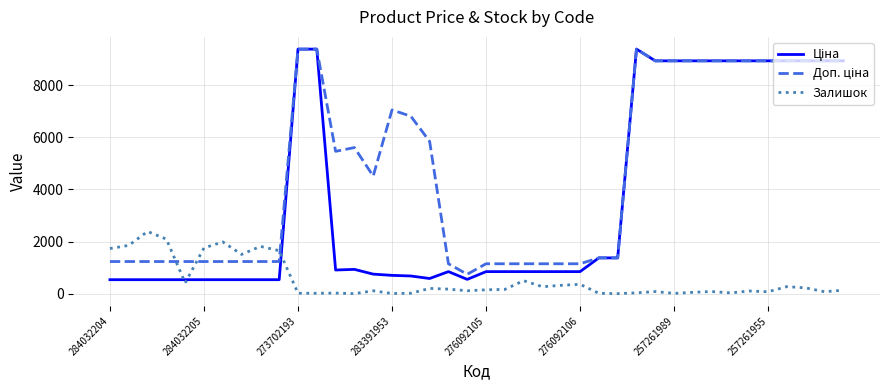

Reading left to right, transcribe all the data shown in this chart.

Ціна: 539.0	539.0	539.0	539.0	539.0	539.0	539.0	539.0	539.0	539.0	9384.0	9384.0	910.4	934.5	752.2	705.1	681.0	584.4	848.4	551.5	848.4	848.4	848.4	848.4	848.4	848.4	1375.4	1375.4	9384.0	8934.1	8934.1	8934.1	8934.1	8934.1	8934.1	8934.1	8934.1	8934.1	8934.1	8934.1
Доп. ціна: 1235.4	1235.4	1235.4	1235.4	1235.4	1235.4	1235.4	1235.4	1235.4	1235.4	9384.0	9384.0	5462.3	5607.2	4513.3	7051.3	6809.8	5843.9	1149.7	747.0	1149.7	1149.7	1149.7	1149.7	1149.7	1149.7	1375.0	1375.0	9384.0	8934.1	8934.1	8934.1	8934.1	8934.1	8934.1	8934.1	8934.1	8934.1	8934.1	8934.1
Залишок: 1734.0	1854.0	2388.0	2096.0	417.0	1757.0	1988.0	1508.0	1816.0	1653.0	18.0	18.0	24.0	2.0	113.0	8.0	19.0	204.0	177.0	114.0	151.0	167.0	500.0	269.0	323.0	362.0	16.0	4.0	34.0	84.0	13.0	55.0	84.0	32.0	105.0	77.0	273.0	224.0	78.0	135.0